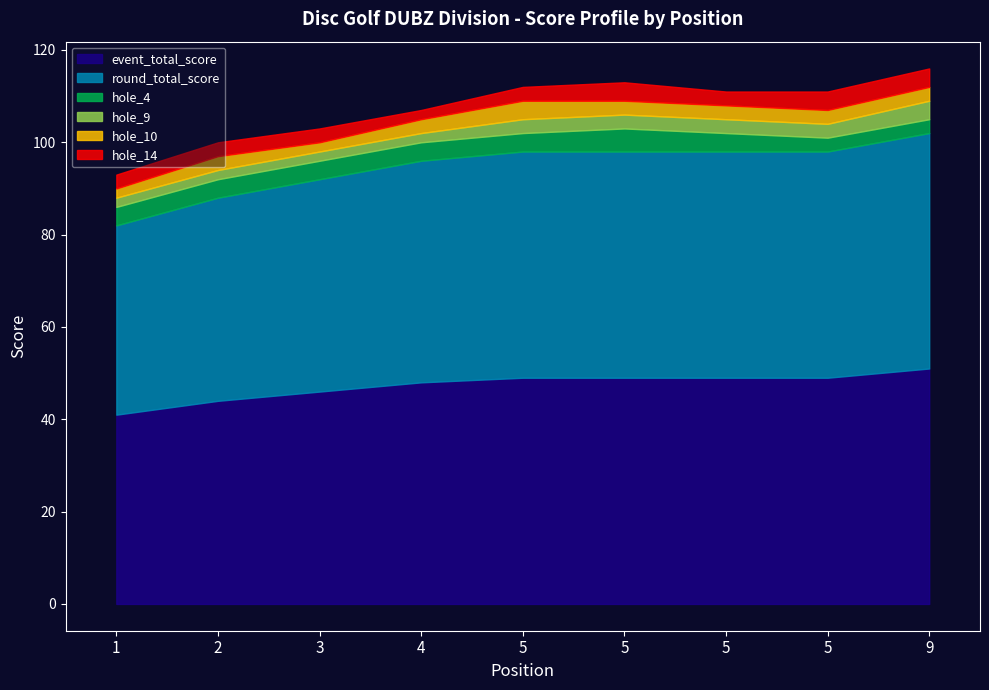

True or false: round_total_score and event_total_score intersect in this chart.

False